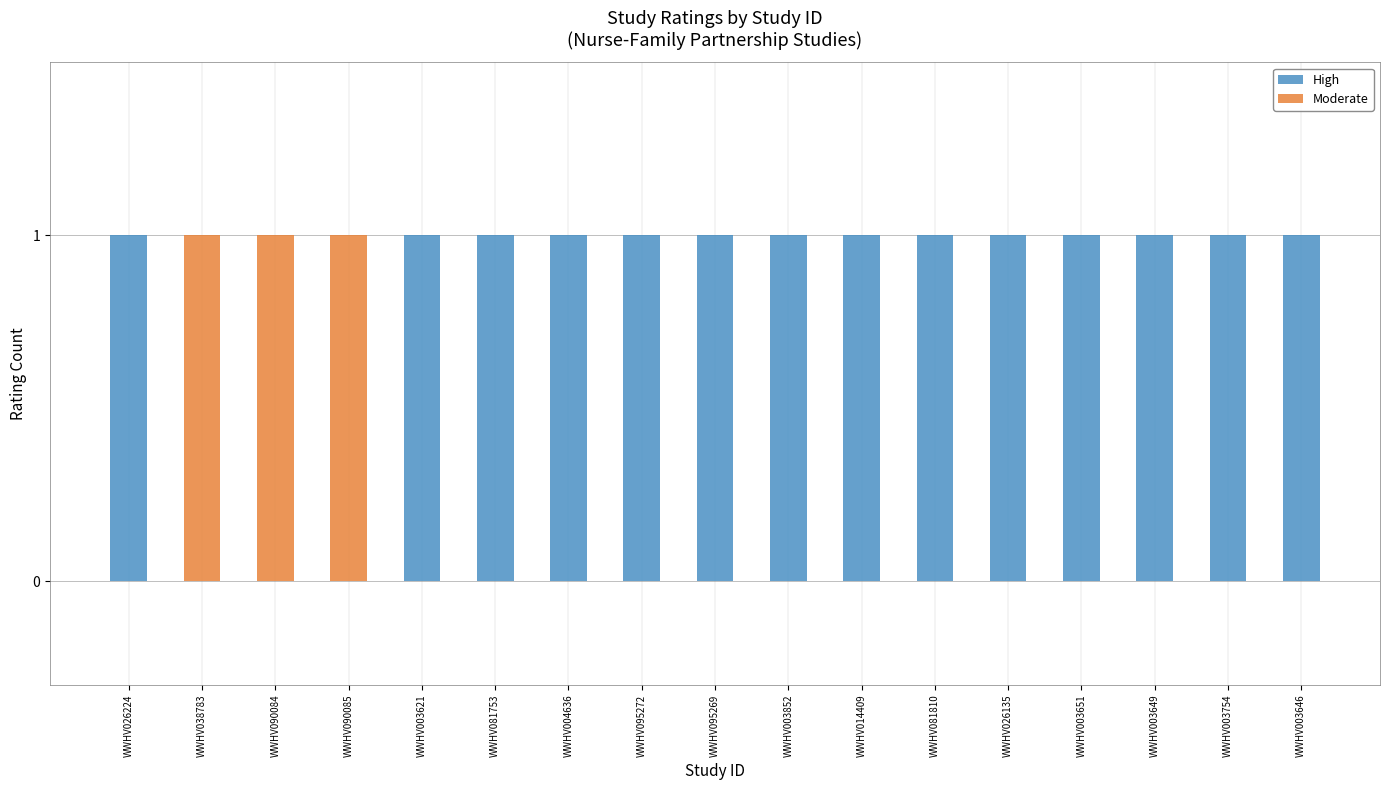

Is it true that High equals 0 at WWHV081753?

False